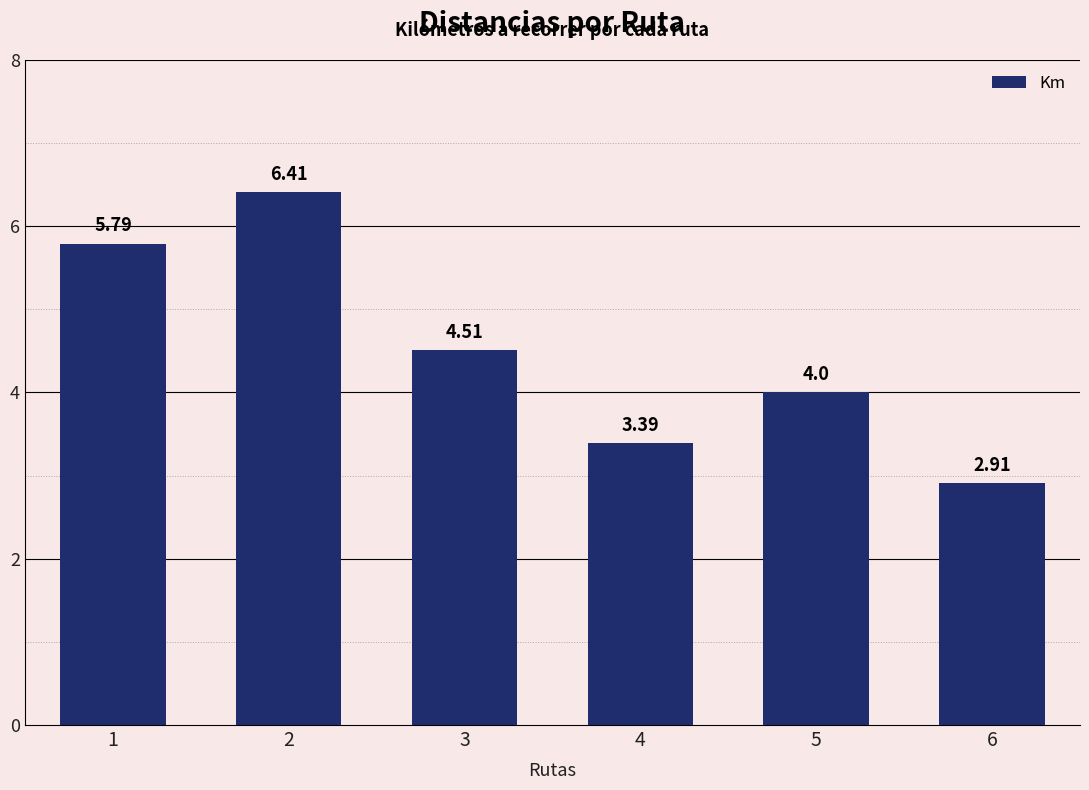

List the labels in order of value, smallest first.

6, 4, 5, 3, 1, 2